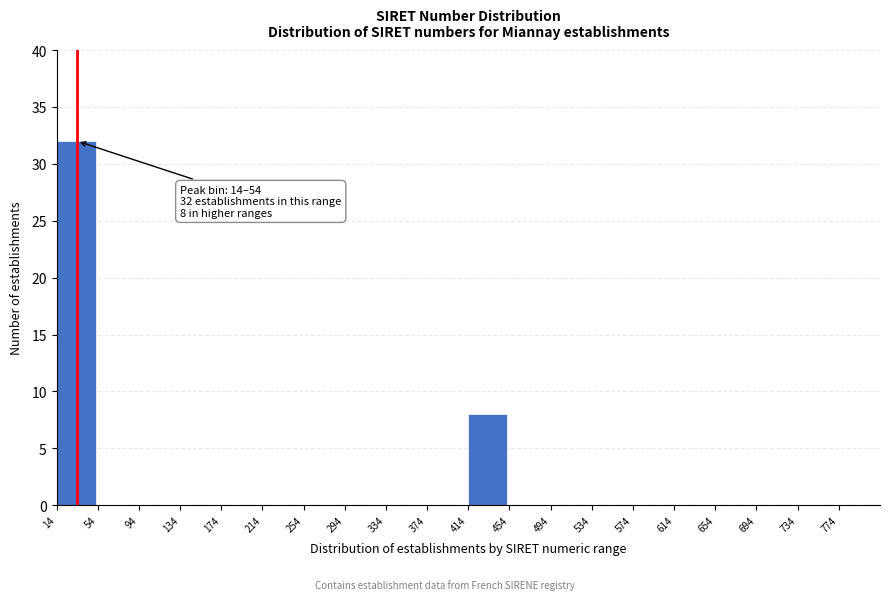

Over which range of the x-axis is the bar tallest?

14 to 54